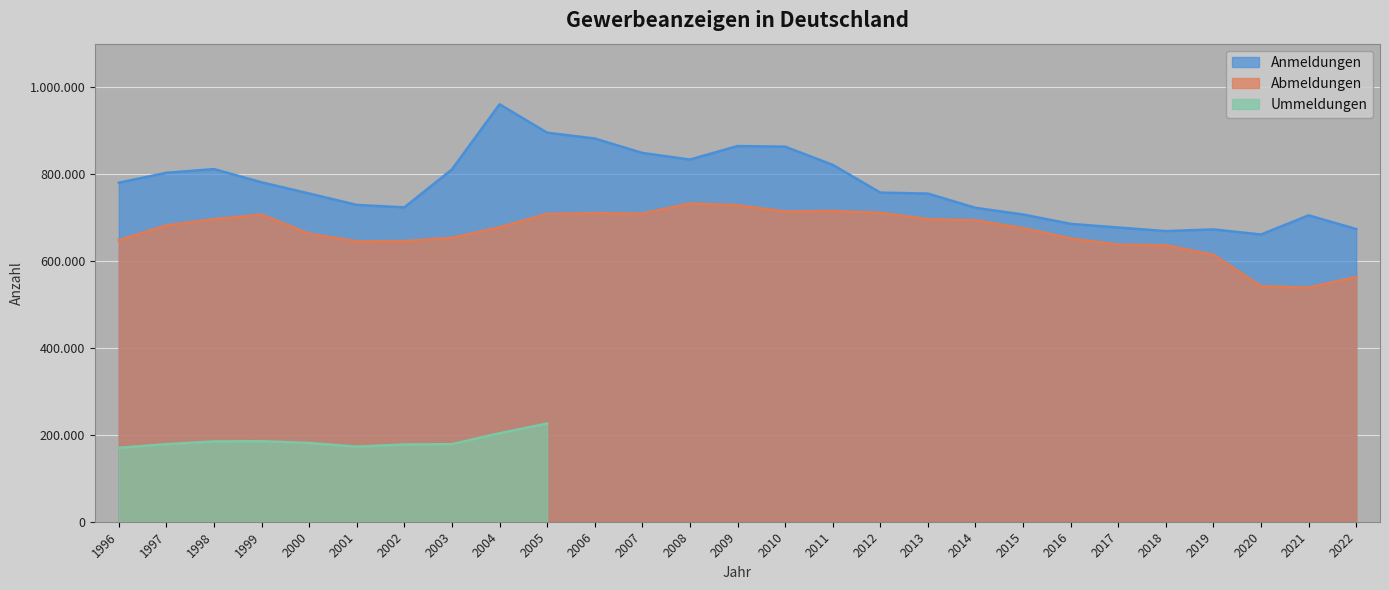

At which category does the chart reach its peak across all series?

2004